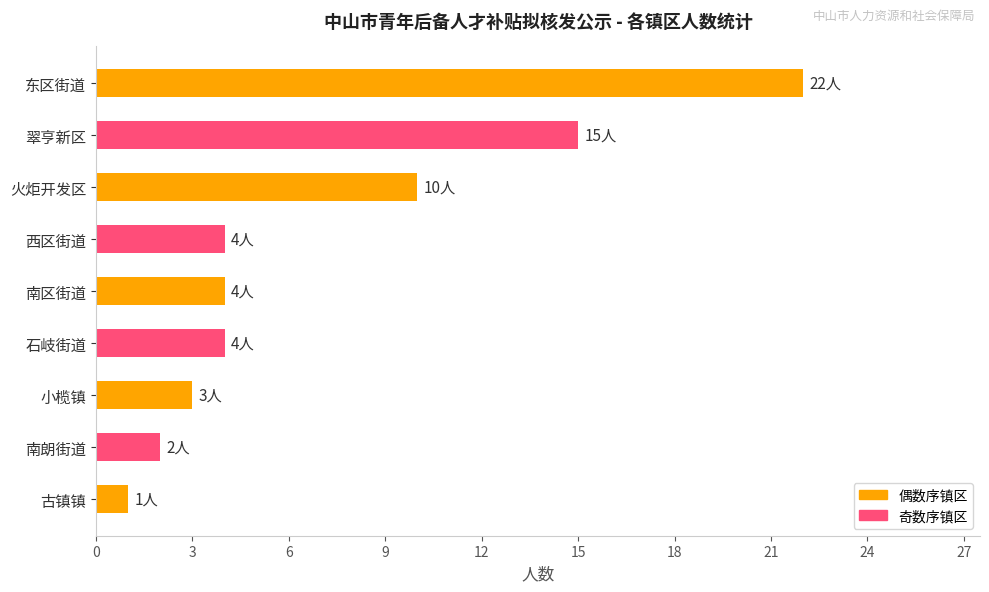

What is the average value?

7